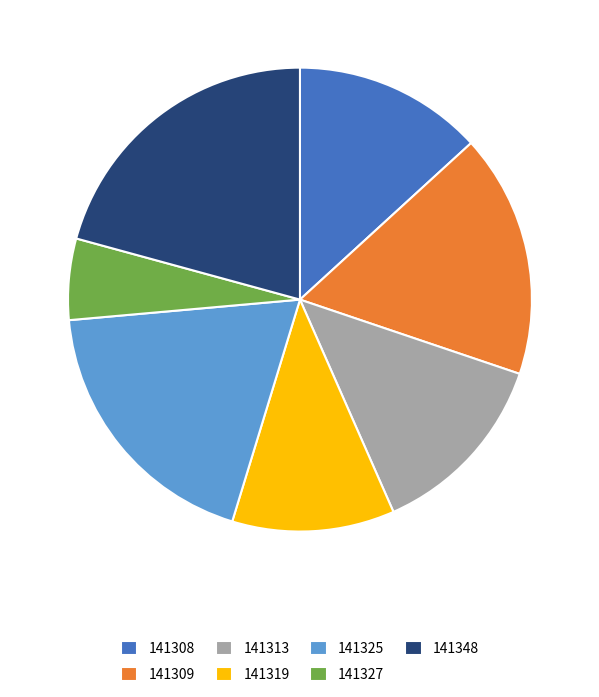

Do 141348 and 141313 together represent more than half of the pie?

No